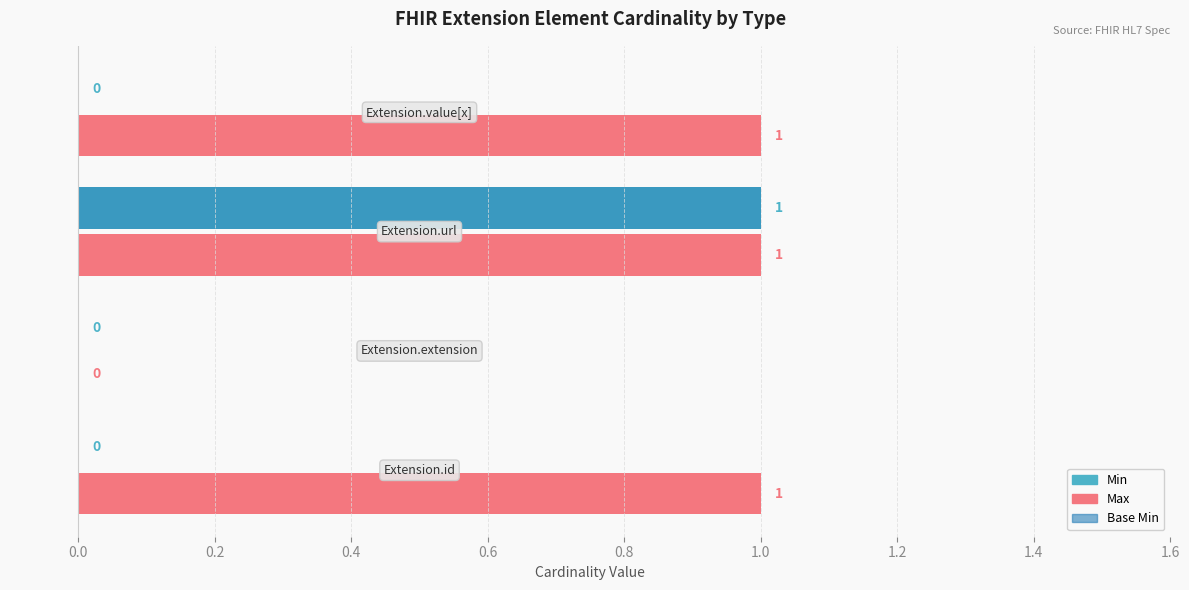

What is the greatest value displayed?

1